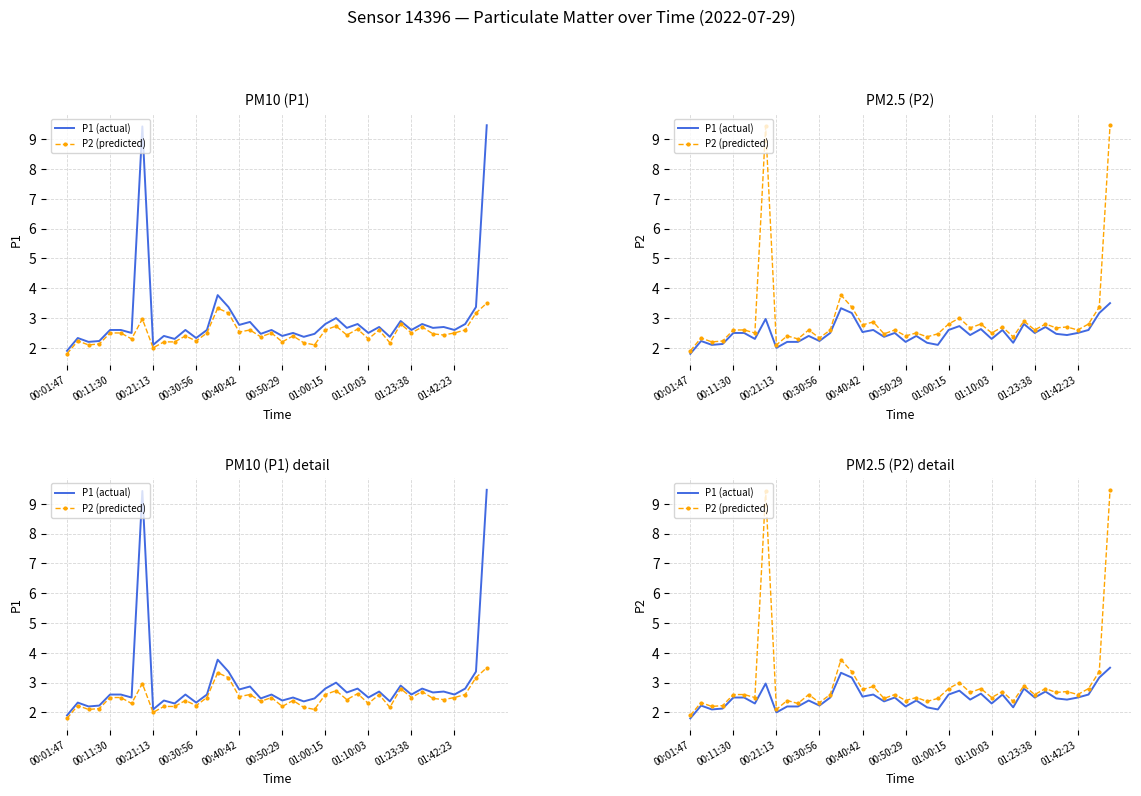

Rank the series by their average value, from lowest to highest.

P1 (actual), P2 (predicted)